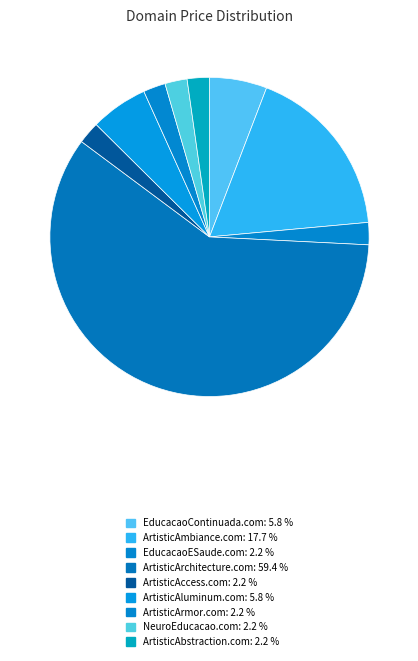

Count the number of slices in the pie.

9